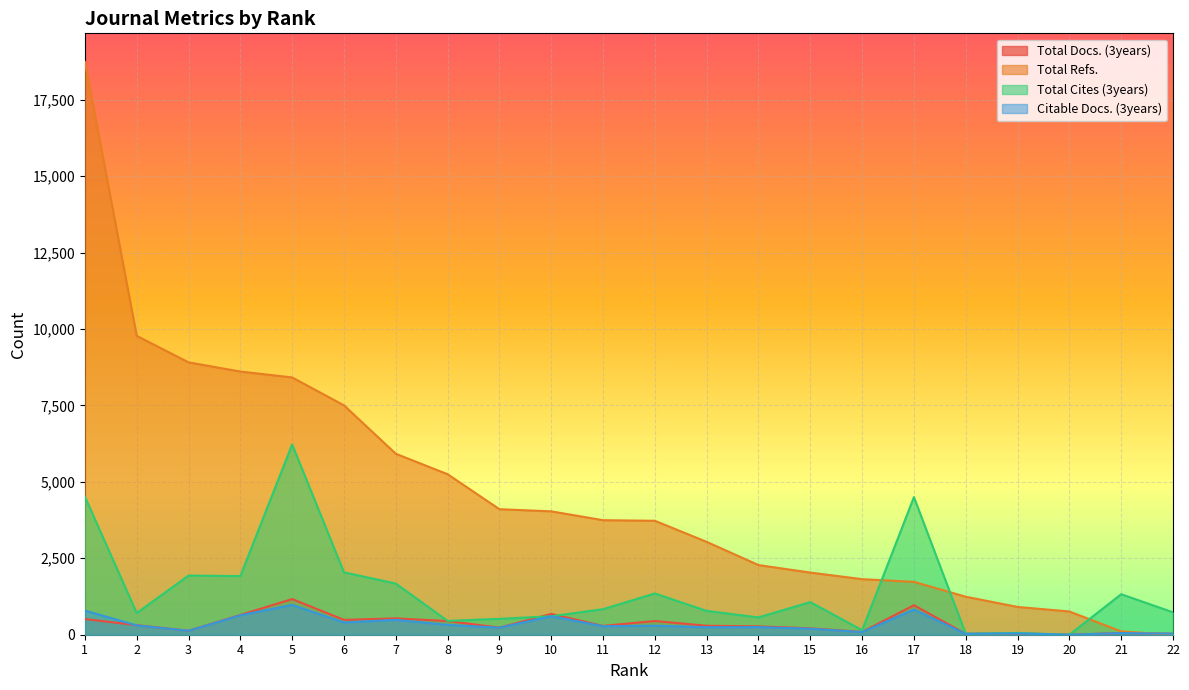

True or false: Total Refs. has a value of 3150 at 15.

False